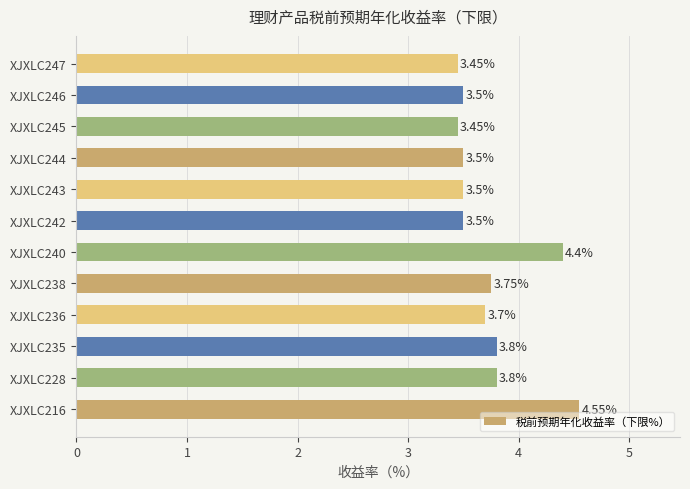

Approximately how many times larger is the value at XJXLC242 compared to XJXLC245?

1.0